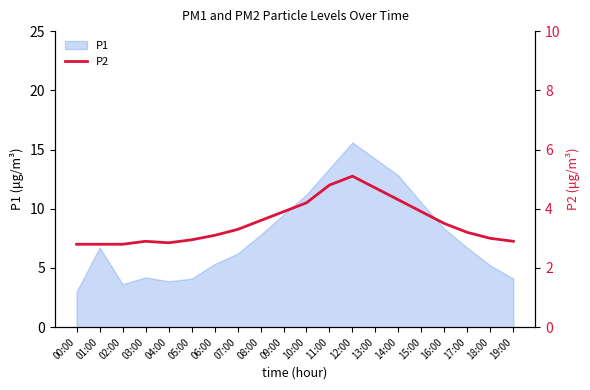

Does the chart display data point markers on the line(s)?

No